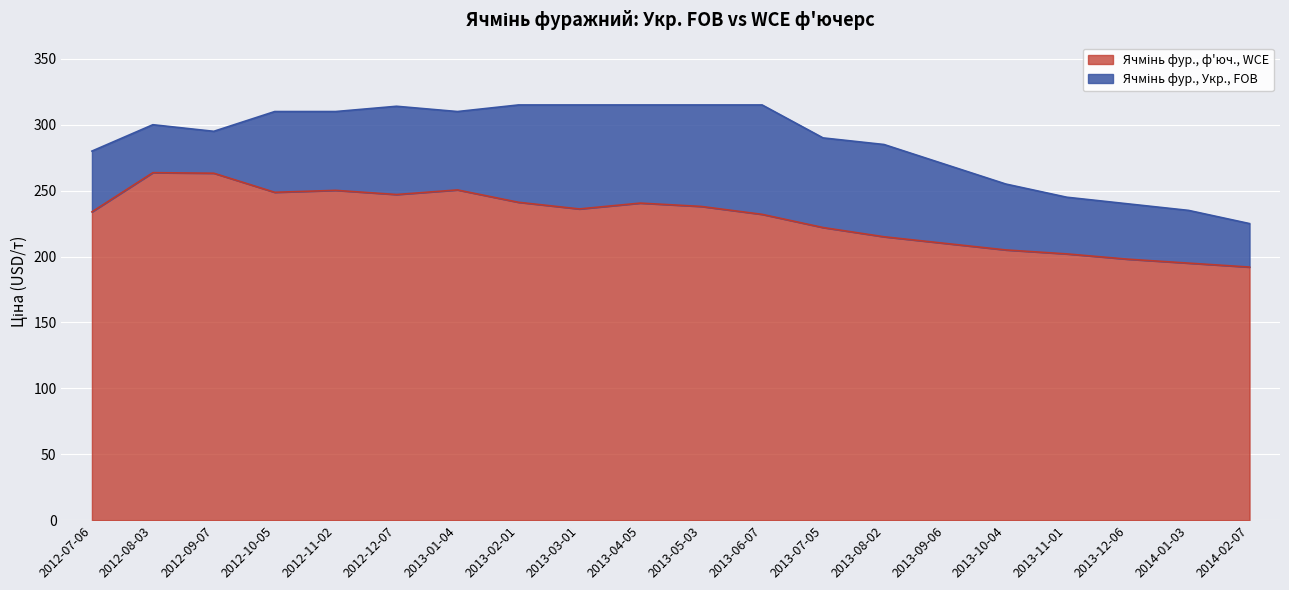

What is the sum of all Ячмінь фур., ф'юч., WCE values?

4584.0